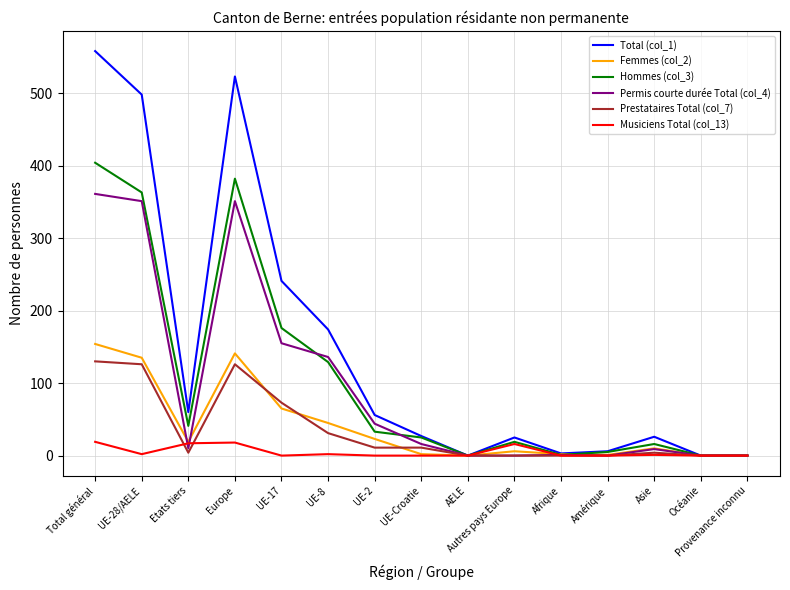

At which category is the sum across all series the highest?

Total général